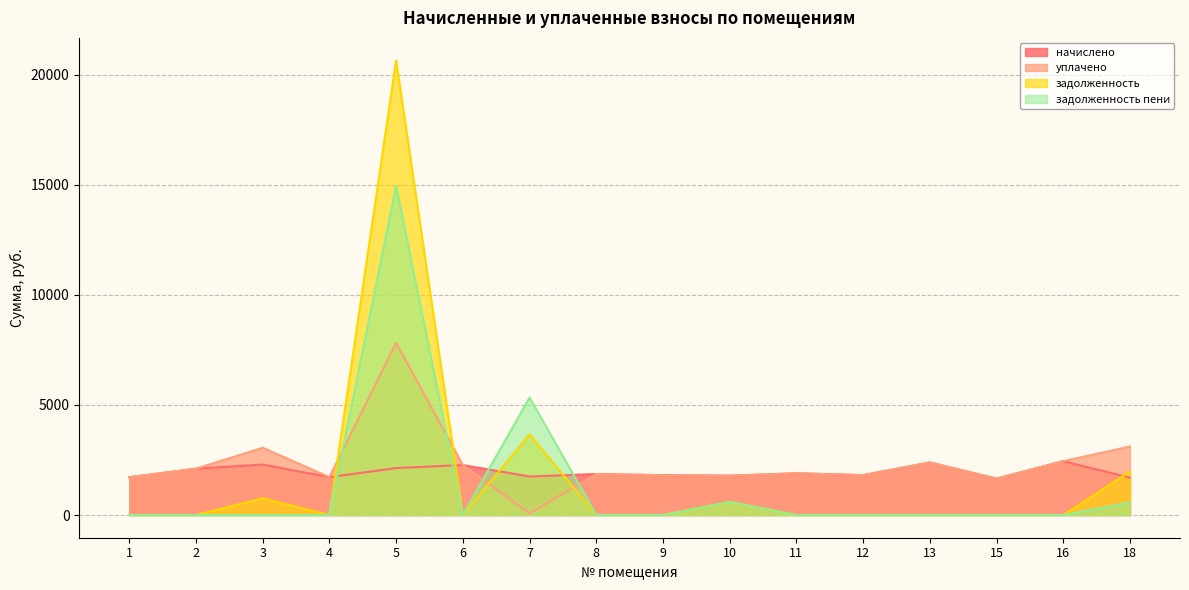

What is the value of the уплачено point at the 5th from the left?

7819.4